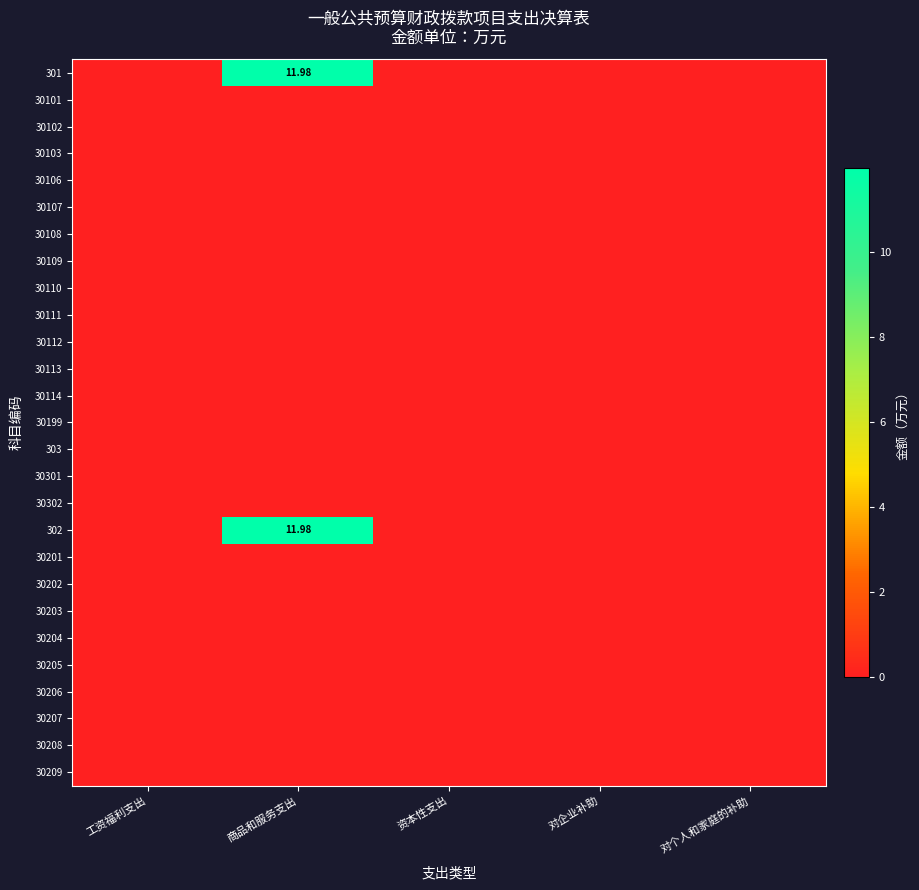

List the series in order of their peak value, highest first.

301, 302, 30101, 30102, 30103, 30106, 30107, 30108, 30109, 30110, 30111, 30112, 30113, 30114, 30199, 303, 30301, 30302, 30201, 30202, 30203, 30204, 30205, 30206, 30207, 30208, 30209